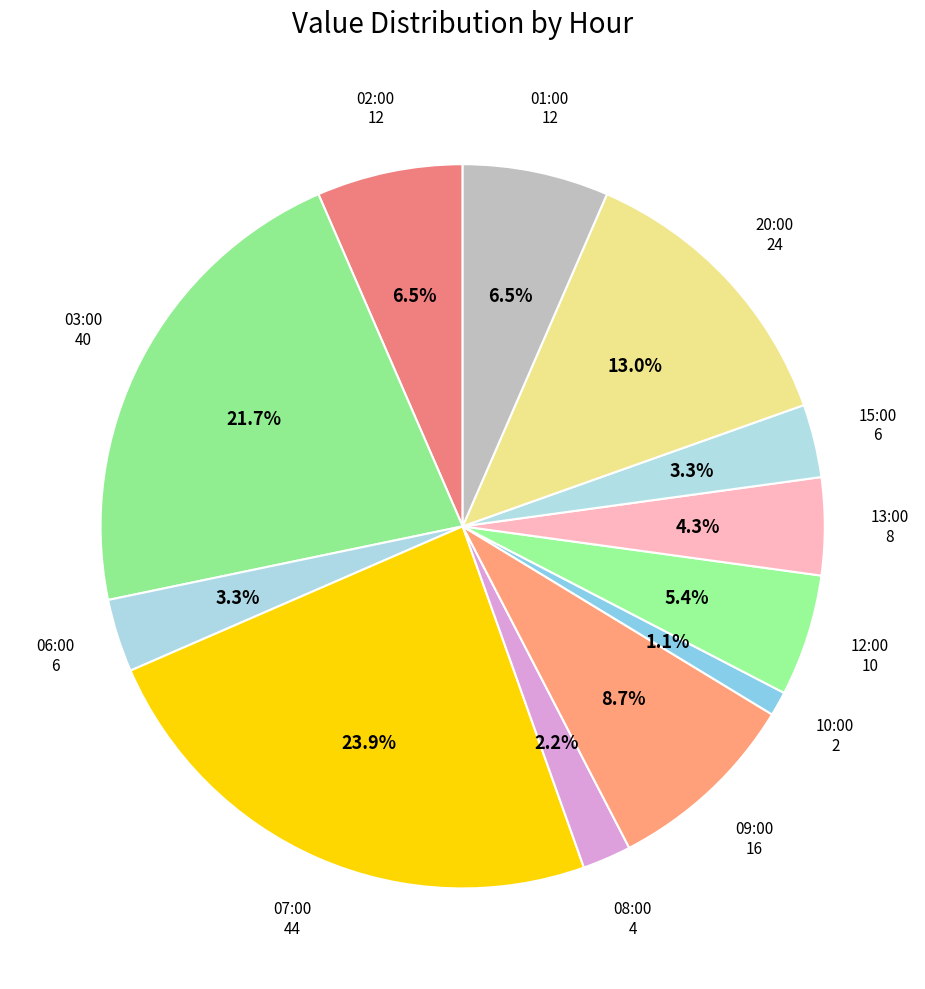

To the nearest percent, what portion does 10:00 represent?

1%